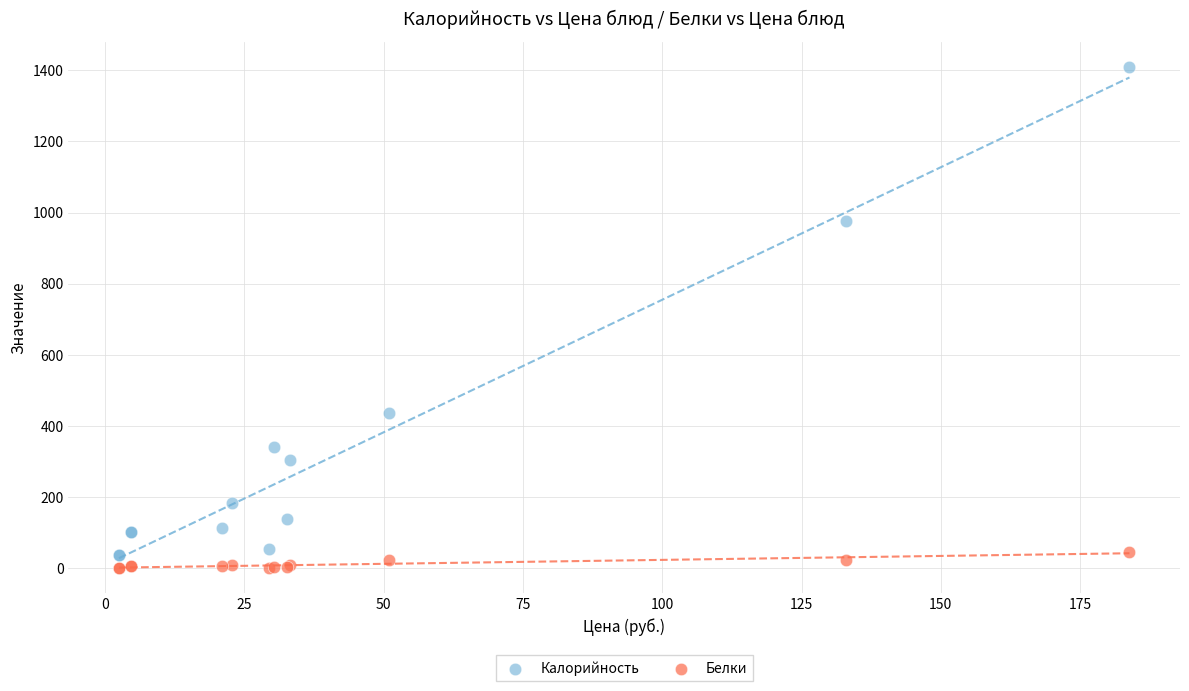

What are all the series names shown in the legend?

Калорийность, Белки